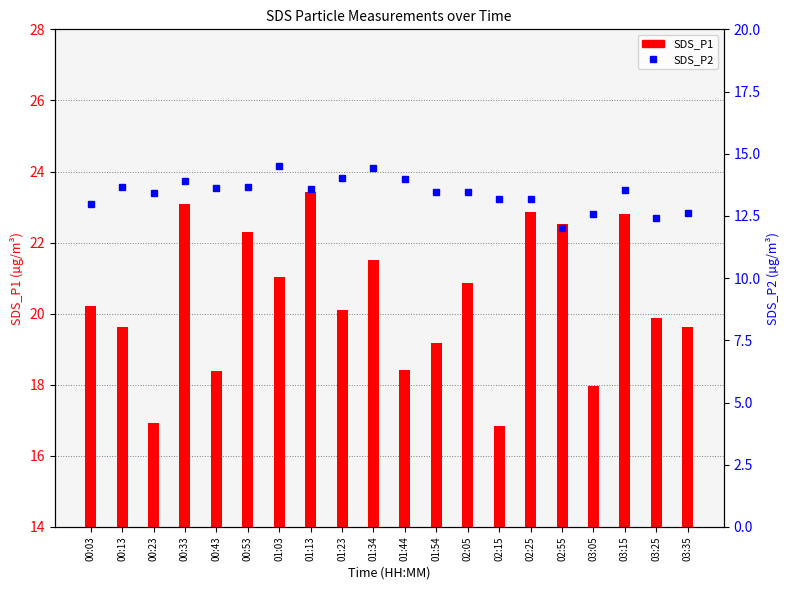

Reading right to left, list all the values displayed in this chart.

SDS_P1: 03:35=19.6	03:25=19.9	03:15=22.8	03:05=18.0	02:55=22.5	02:25=22.9	02:15=16.8	02:05=20.9	01:54=19.2	01:44=18.4	01:34=21.5	01:23=20.1	01:13=23.4	01:03=21.0	00:53=22.3	00:43=18.4	00:33=23.1	00:23=16.9	00:13=19.6	00:03=20.2
SDS_P2: 03:35=12.6	03:25=12.4	03:15=13.5	03:05=12.6	02:55=12.0	02:25=13.2	02:15=13.2	02:05=13.5	01:54=13.5	01:44=14.0	01:34=14.4	01:23=14.0	01:13=13.6	01:03=14.5	00:53=13.7	00:43=13.6	00:33=13.9	00:23=13.4	00:13=13.7	00:03=13.0